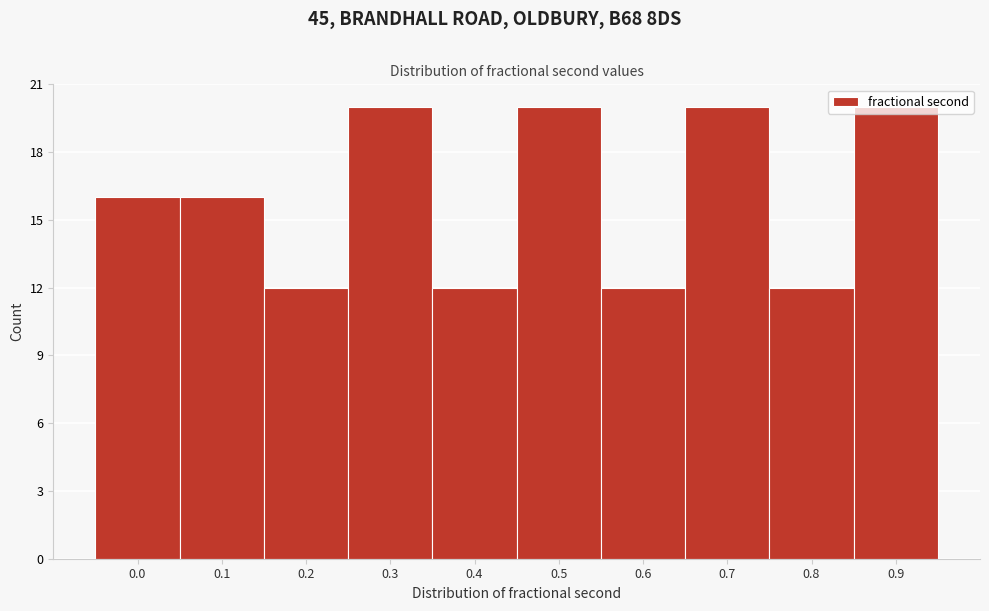

What is the sum of all values?

160